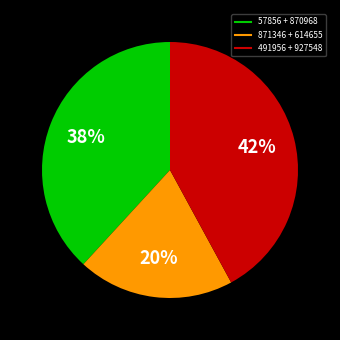

To the nearest percent, what is the average slice percentage?

33%